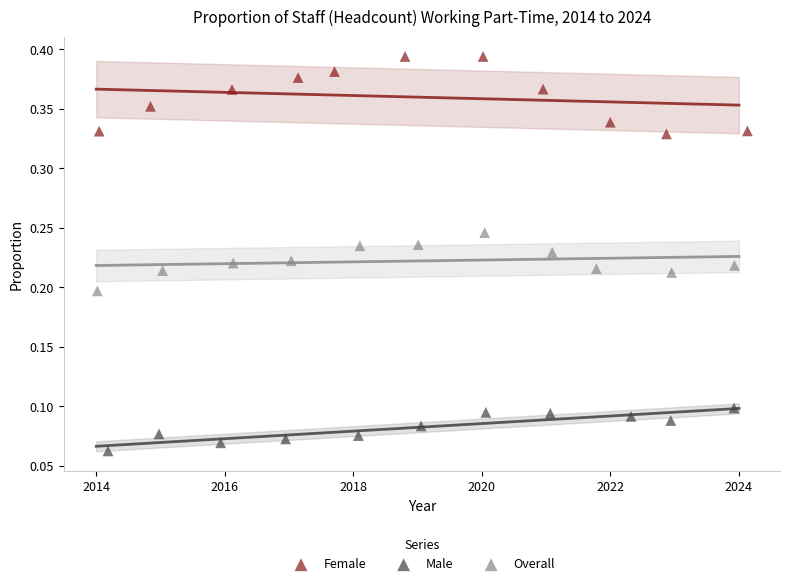

Which series contains the highest Y value?

Female